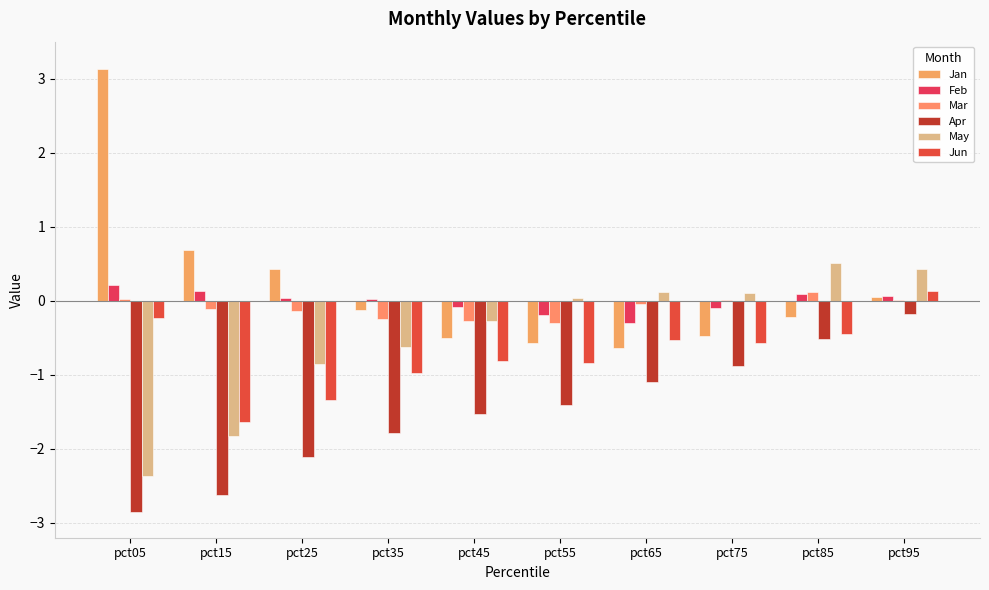

What is the value of the Apr bar at the 5th from the left?

-1.5